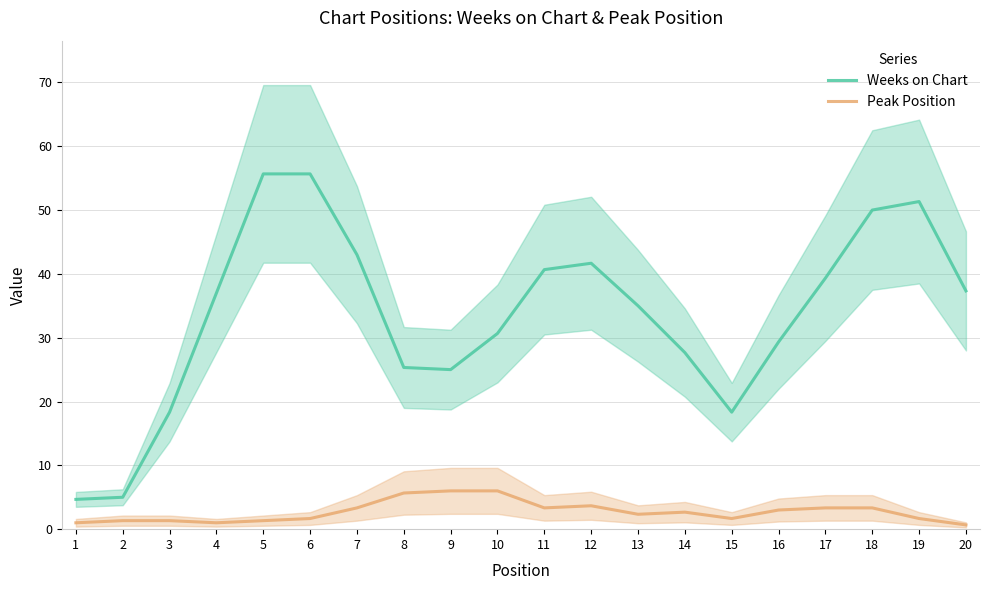

Rank the series at 19 from lowest to highest value.

Peak Position, Weeks on Chart